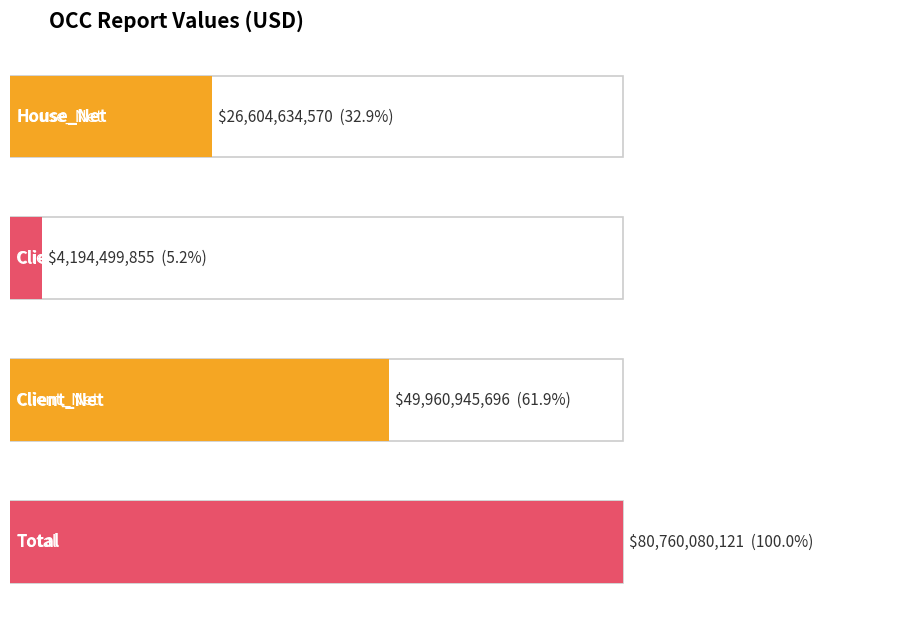

What is the change in value from Client_Gross to Total?

+76565580266